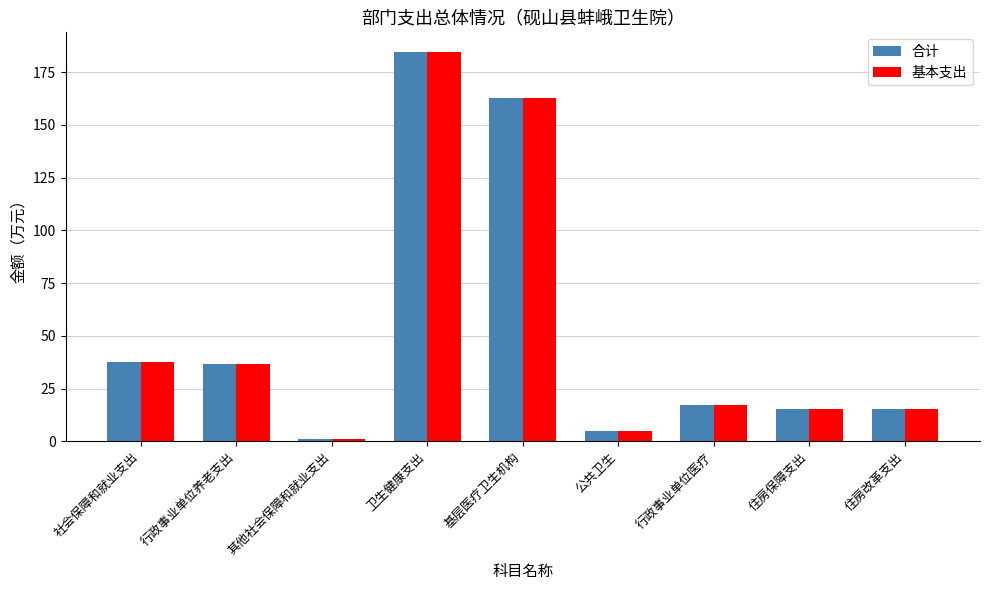

Where does the 基本支出 series first go above 17?

社会保障和就业支出